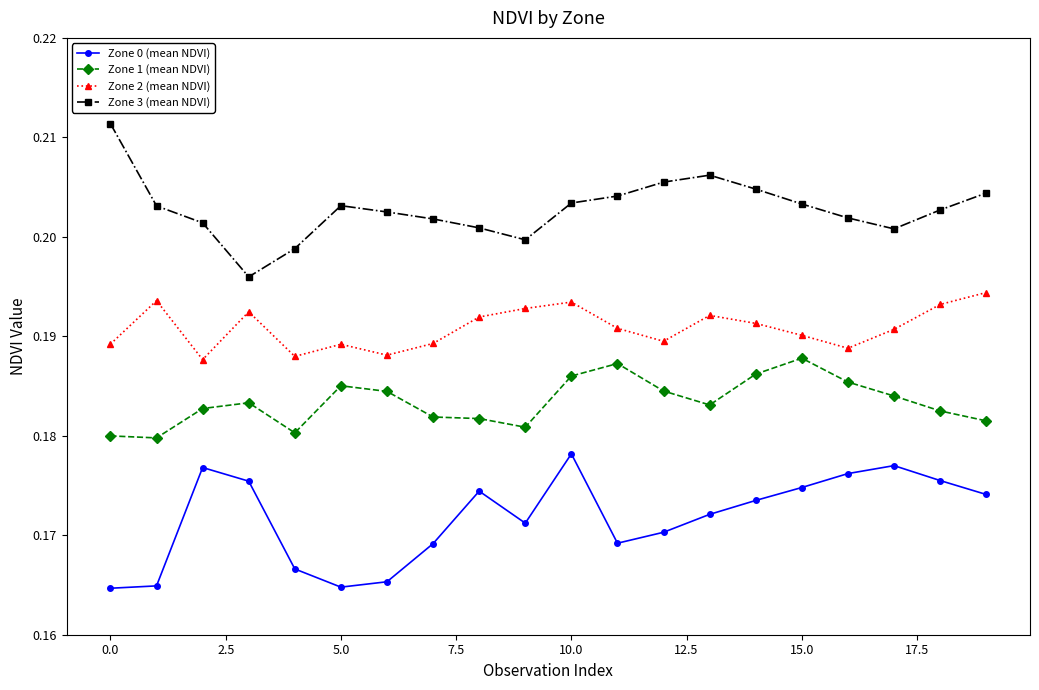

What are all the series names shown in the legend?

Zone 0 (mean NDVI), Zone 1 (mean NDVI), Zone 2 (mean NDVI), Zone 3 (mean NDVI)